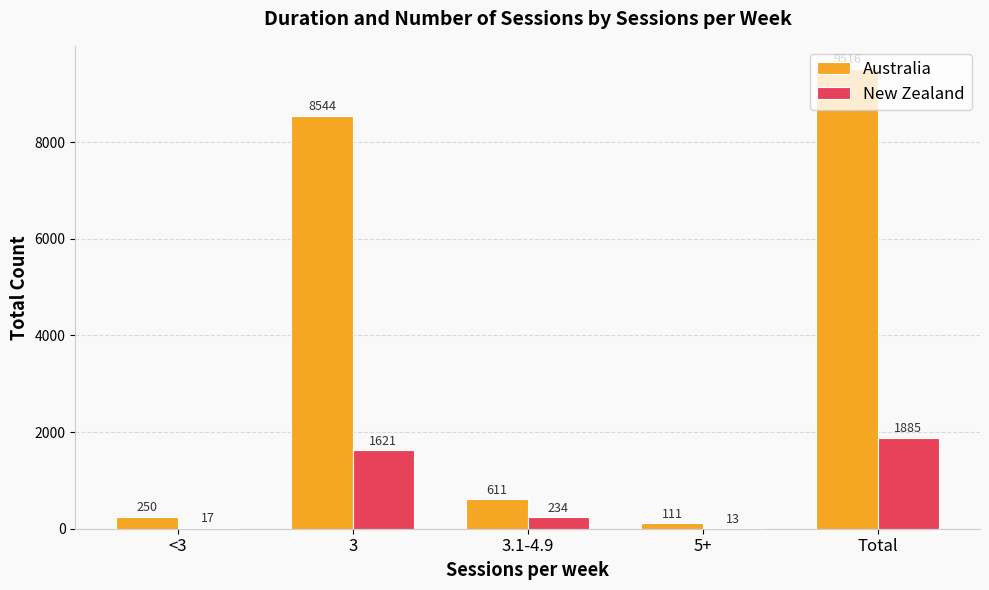

What is the maximum value shown in the chart?

9516